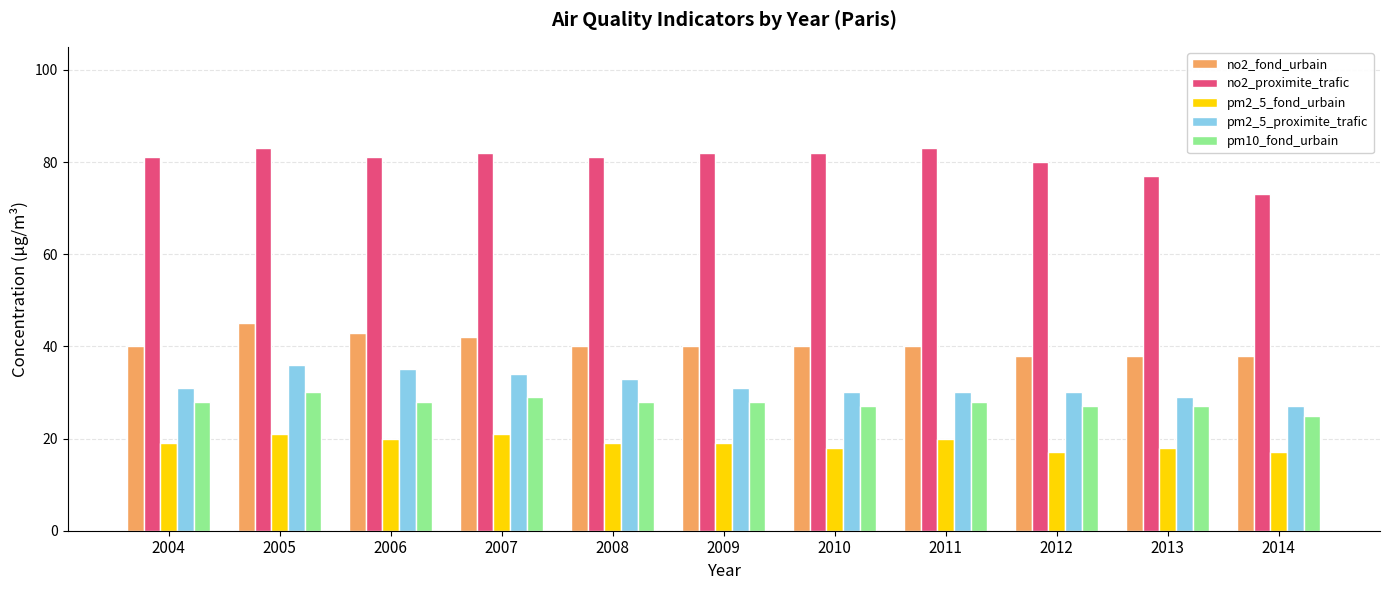

True or false: no2_proximite_trafic has a value of 119 at 2005.

False